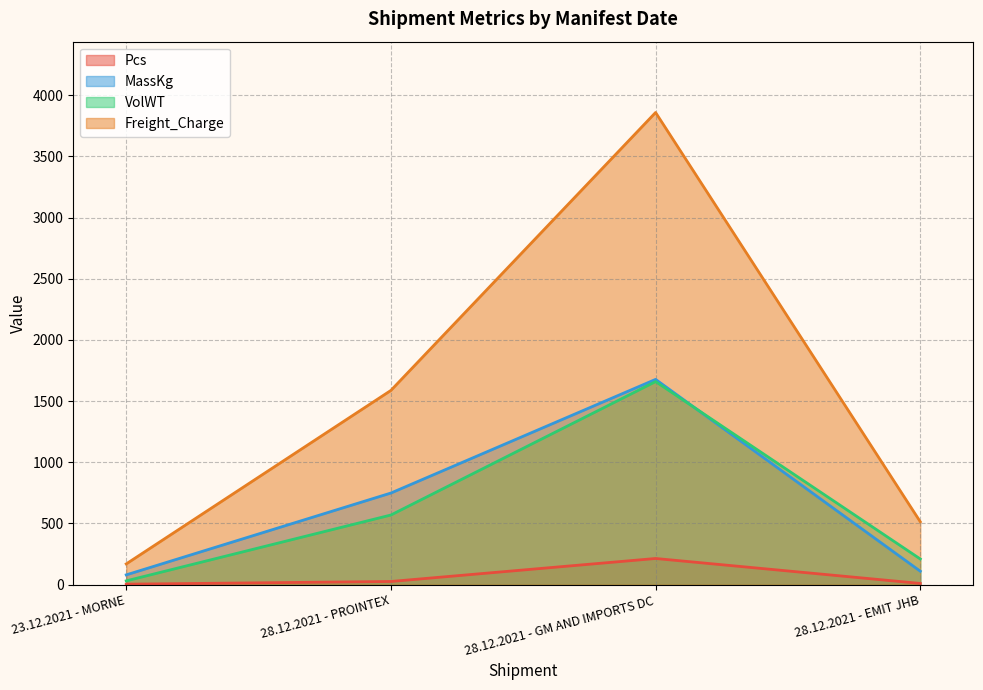

Count the number of categories in the chart.

4